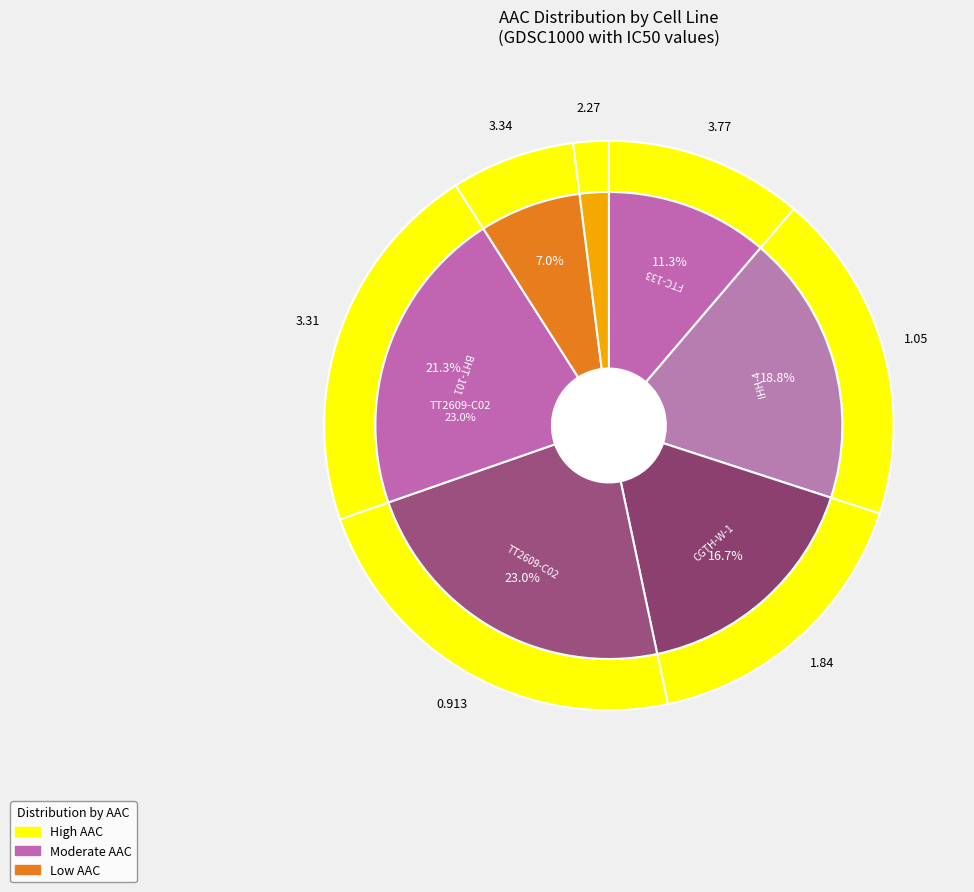

Does TT2609-C02 account for over 50% of the chart?

No